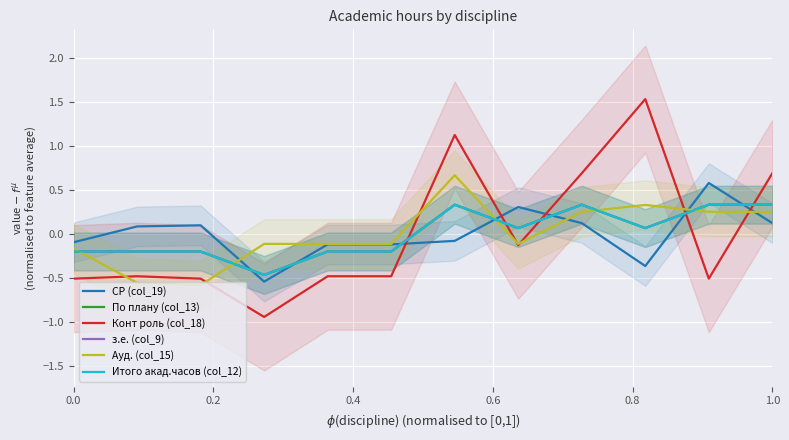

What is the value of the Итого акад.часов (col_12) point at the 1st from the left?

-0.2